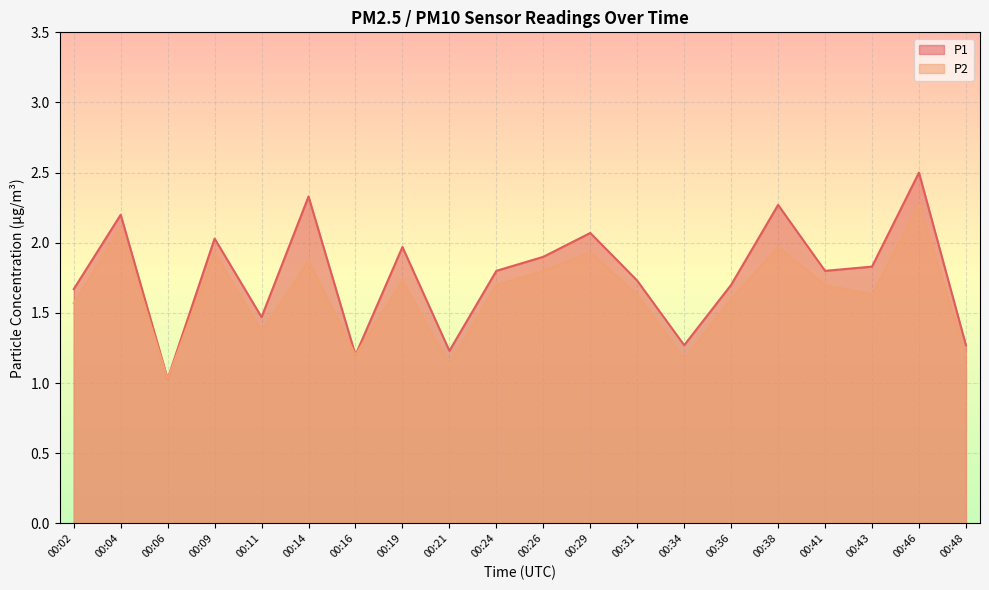

Between 00:48 and 00:11, which is larger?

00:11